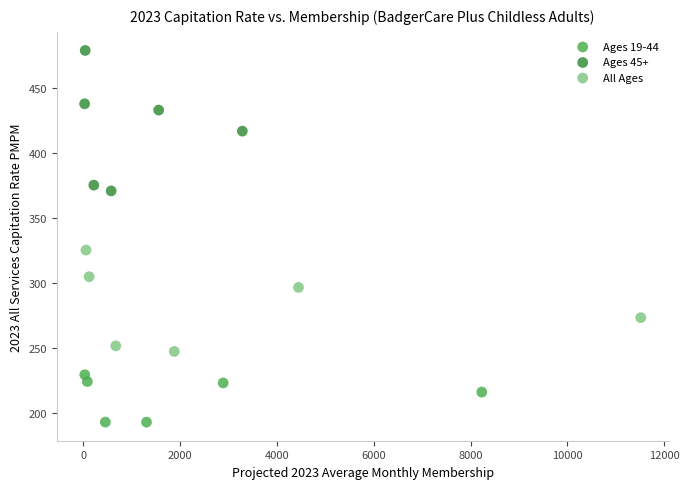

What are all the series names shown in the legend?

Ages 19-44, Ages 45+, All Ages